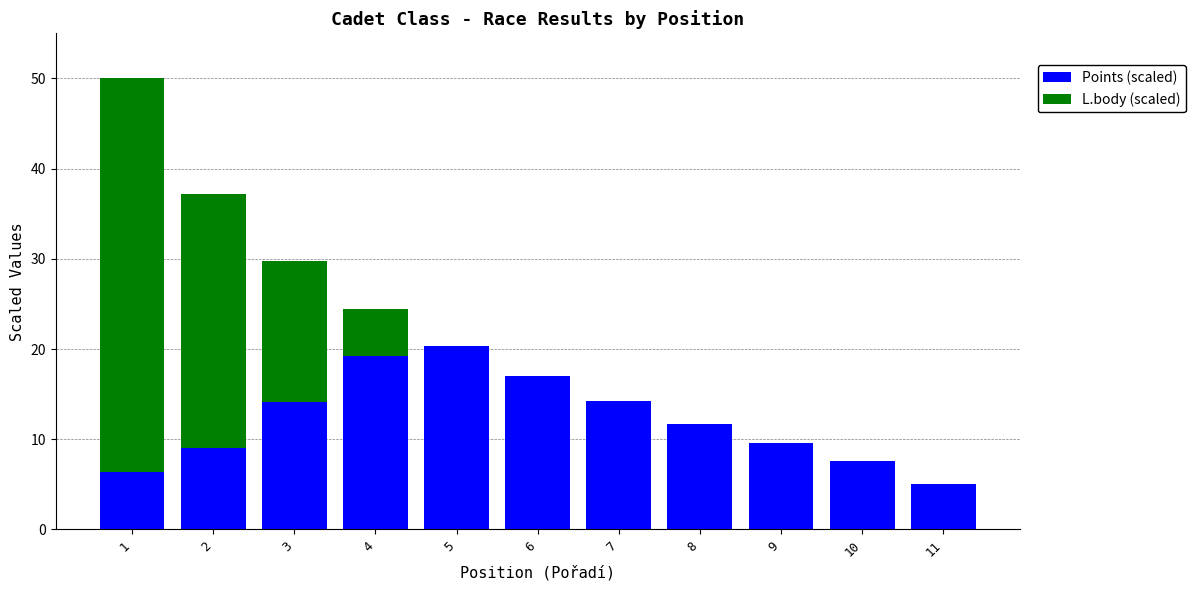

The value of Points (scaled) at 1 is 10.2. True or false?

False